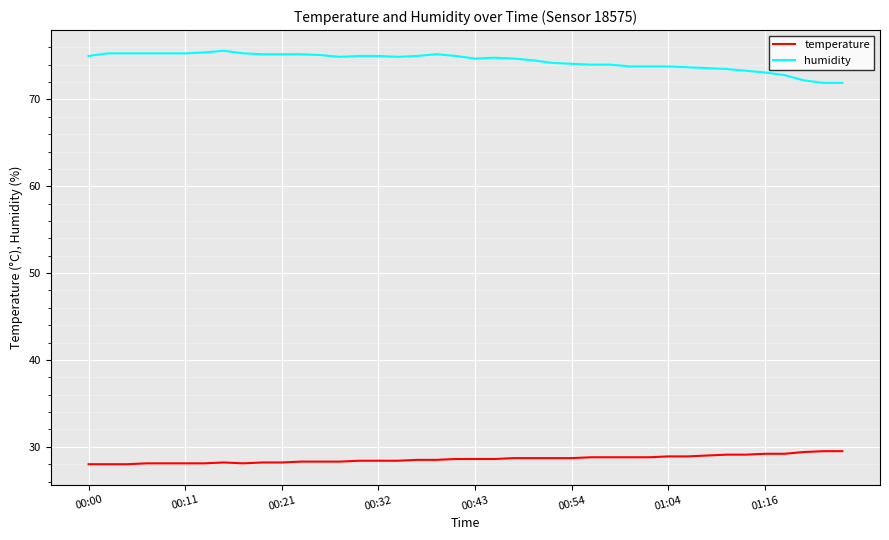

Is this an area chart (filled region under the line)?

No